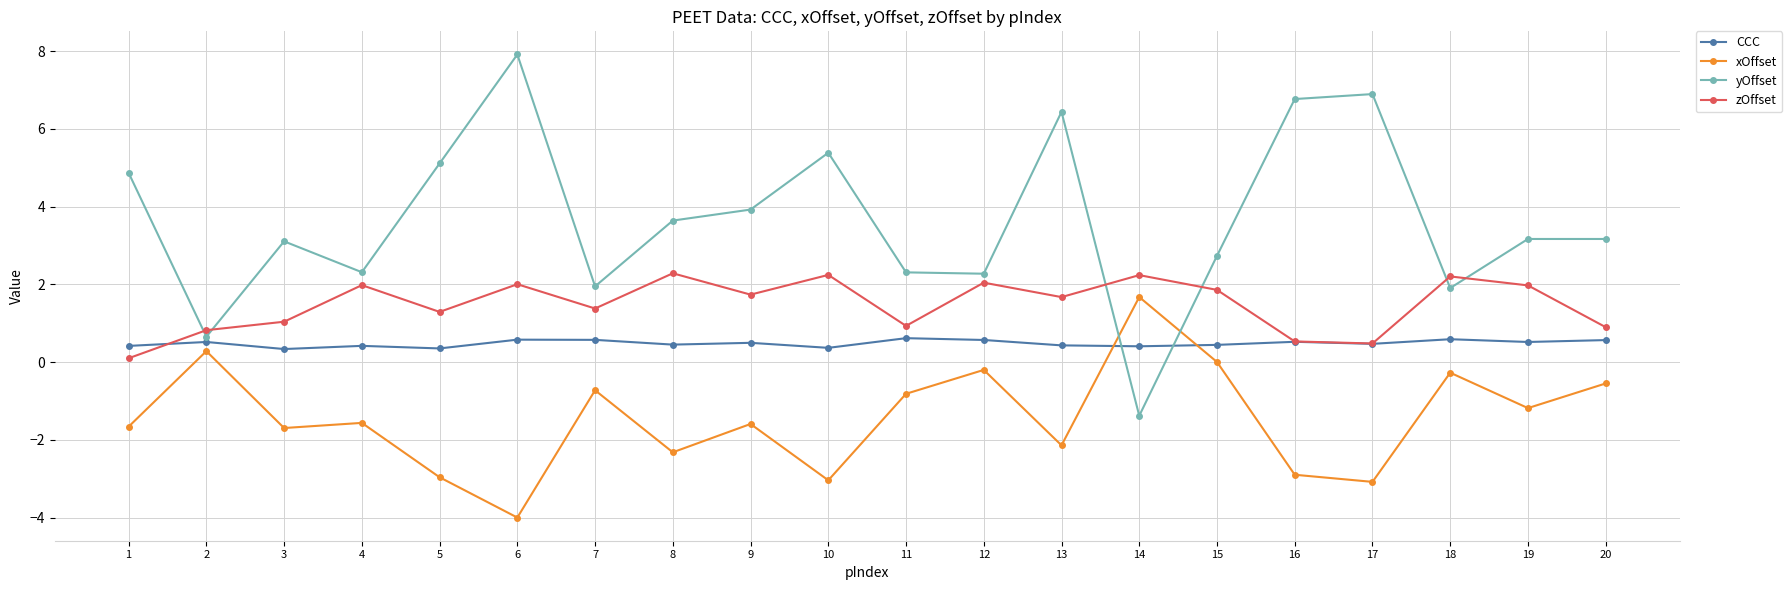

True or false: xOffset has a value of -4.5 at 5.

False